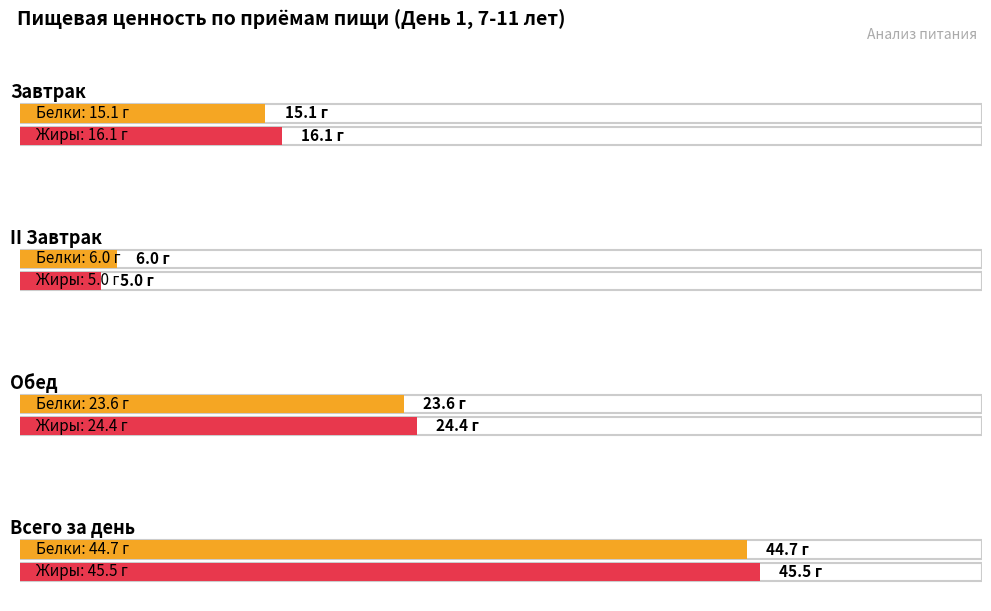

Is it true that Са, мг equals 245.0 at Обед?

False